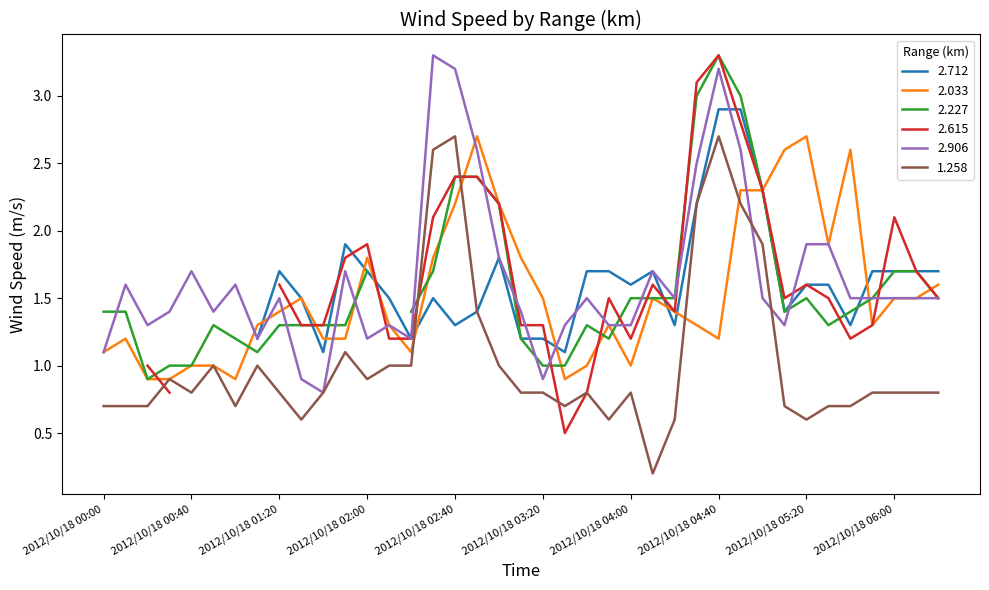

What position from the left is 2012/10/18 03:50?

24